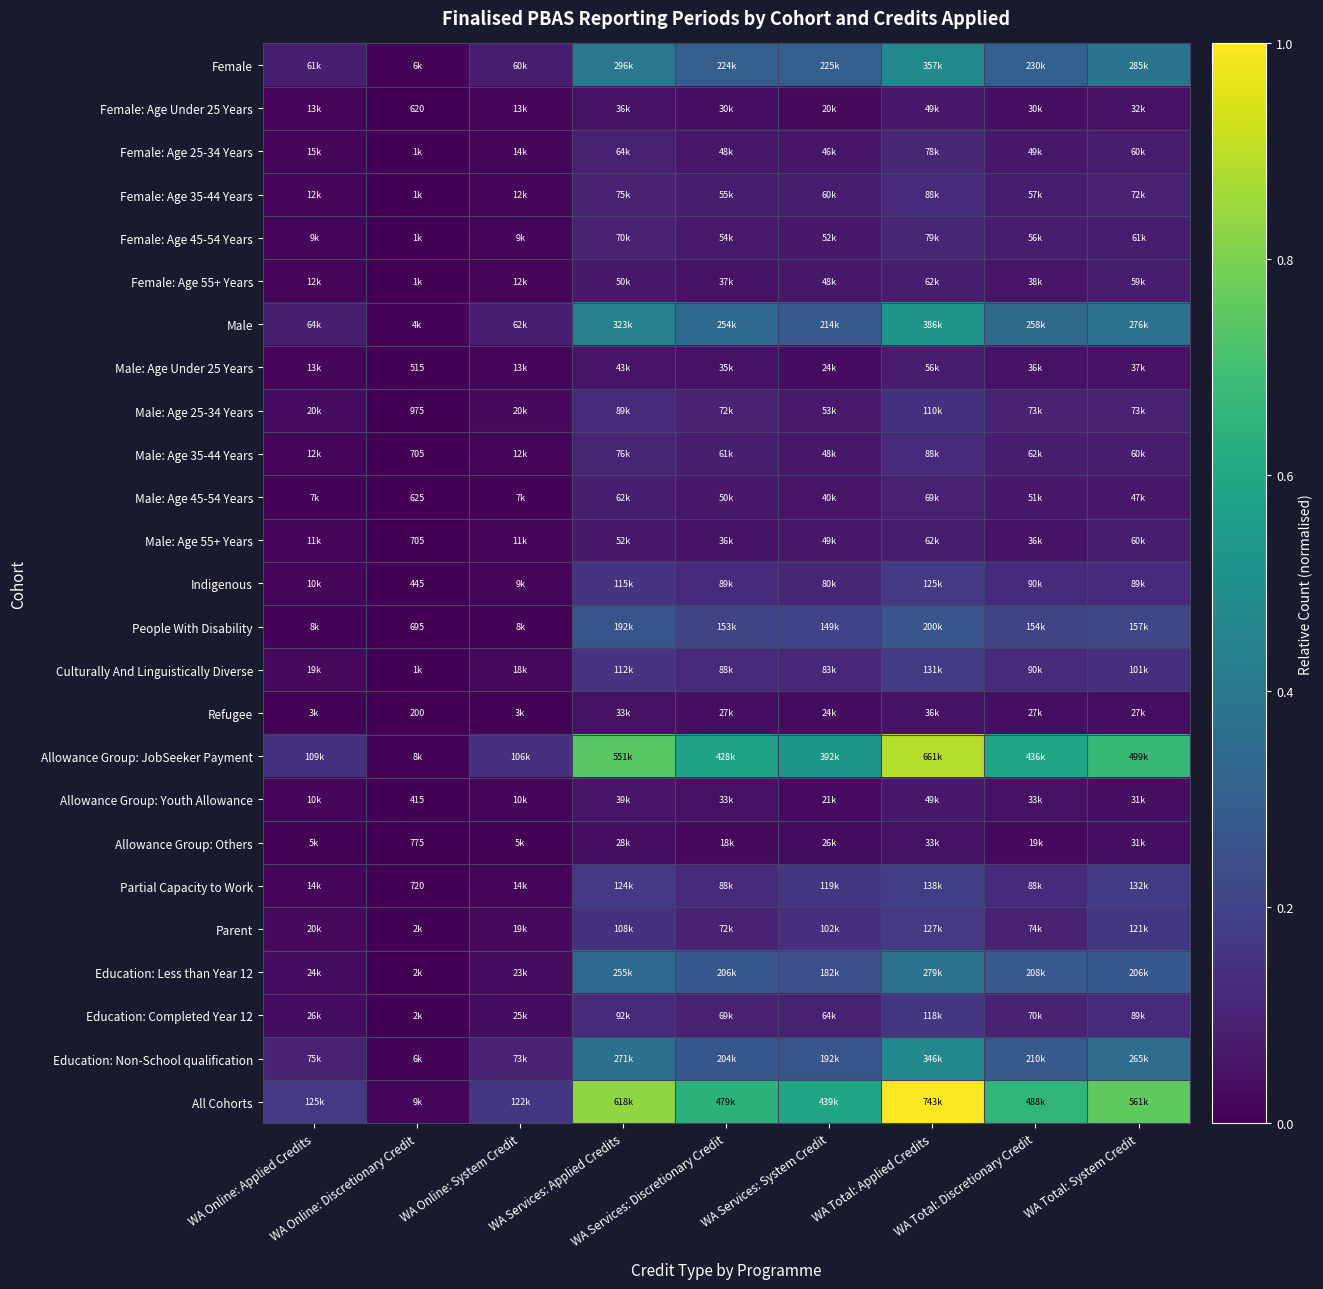

What is the total value across all series at WA Online: Discretionary Credit?

0.1